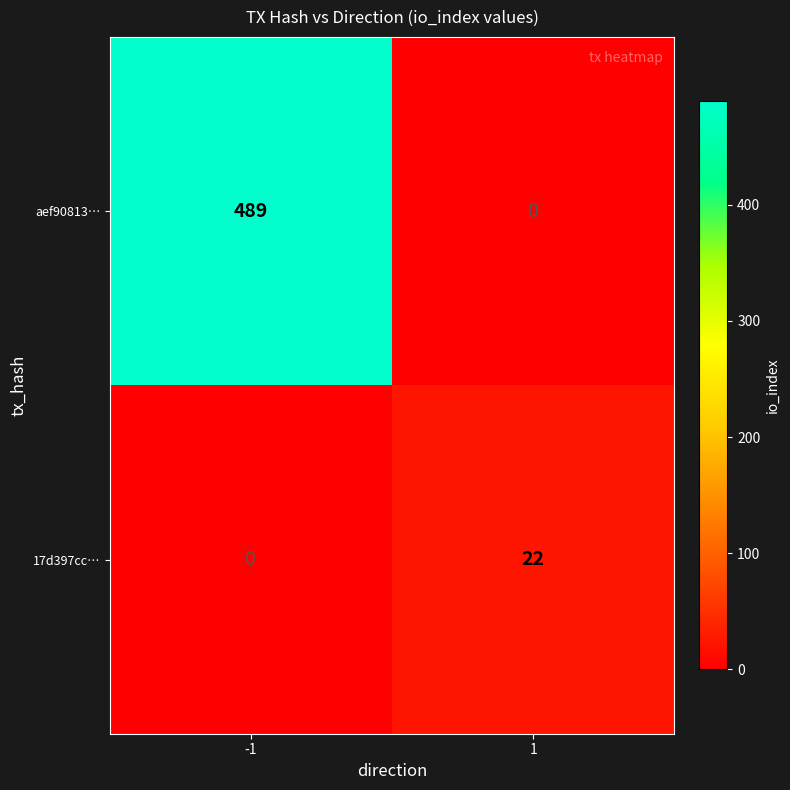

What is the difference between the 17d397cc… values at 1 and -1?

22